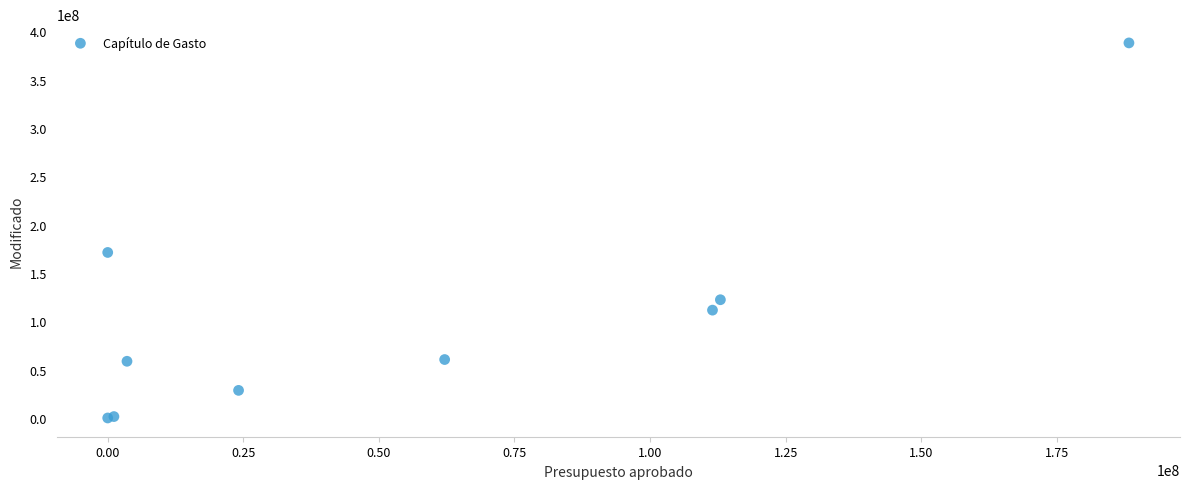

What Y value in the scatter plot is closest to 193921504?

171161065.2